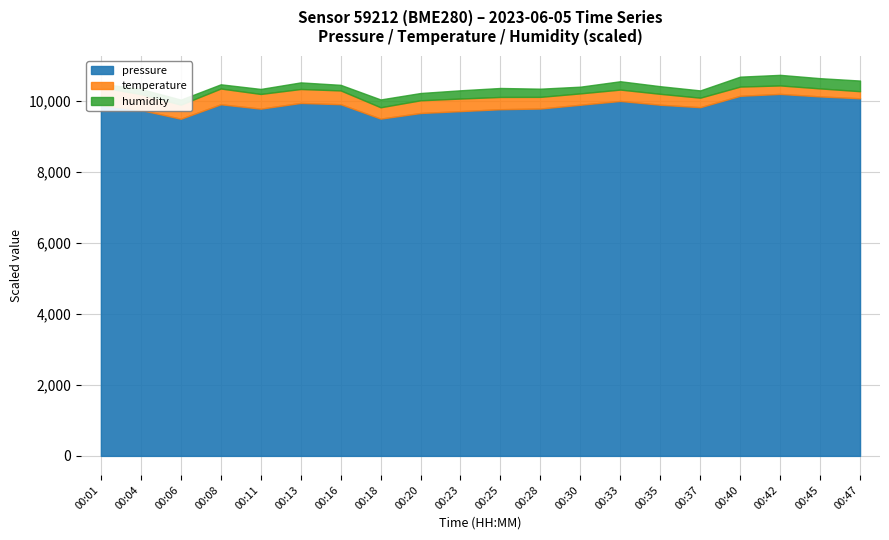

In temperature, how many points are lower than both neighbors (excluding endpoints)?

2